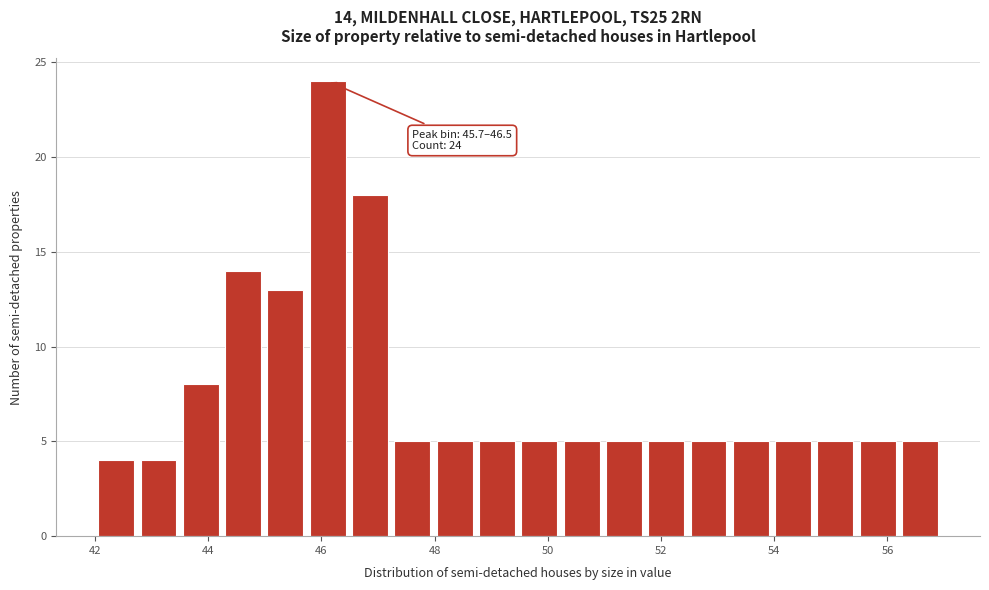

Around what value on the x-axis is the tallest bar? Give the approximate position of its centre, as read against the axis.

46.2